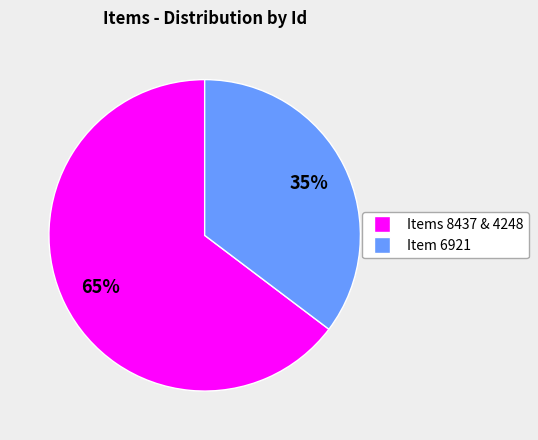

To the nearest percent, what is the average slice percentage?

50%